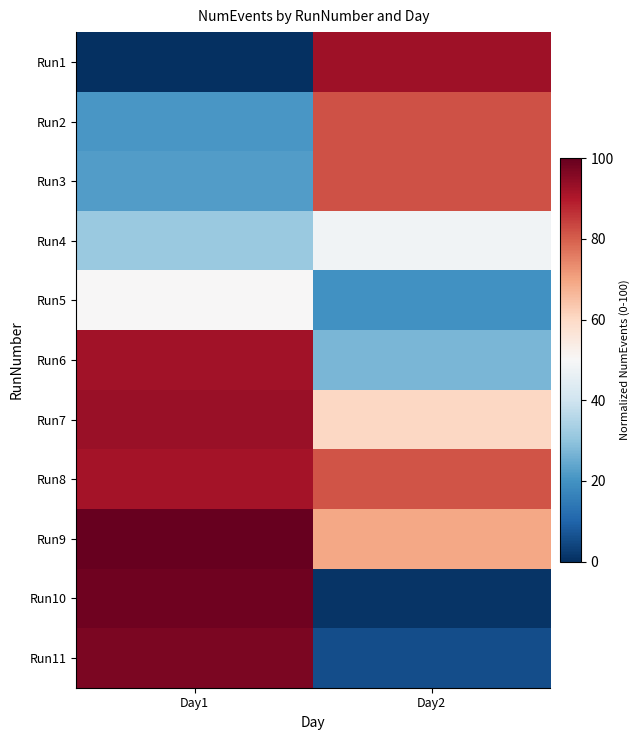

Reading right to left, what are all the values shown in this chart?

Run1: Day2=92.5	Day1=0.0
Run2: Day2=82.0	Day1=20.9
Run3: Day2=81.9	Day1=22.3
Run4: Day2=48.1	Day1=31.4
Run5: Day2=19.7	Day1=50.4
Run6: Day2=27.2	Day1=91.9
Run7: Day2=60.4	Day1=93.2
Run8: Day2=81.3	Day1=91.7
Run9: Day2=69.2	Day1=100.0
Run10: Day2=0.9	Day1=98.5
Run11: Day2=5.9	Day1=97.0